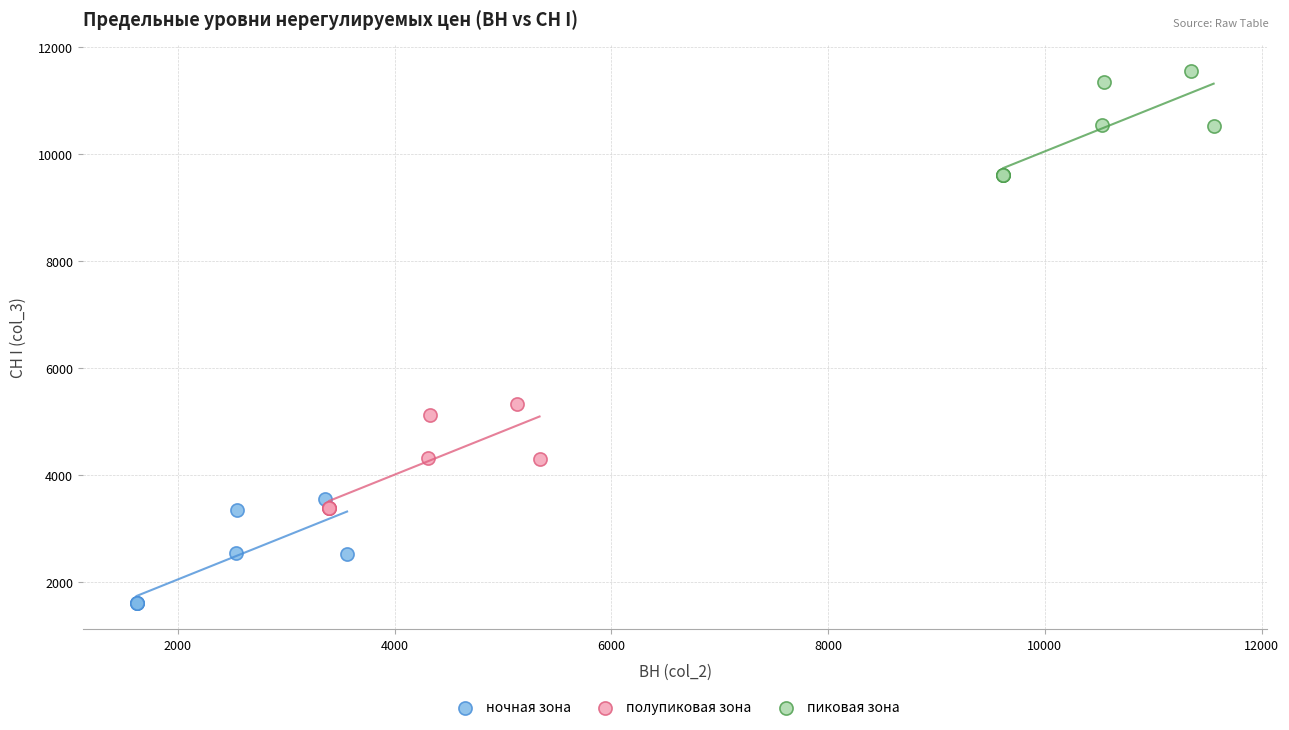

Which series contains the highest Y value?

пиковая зона